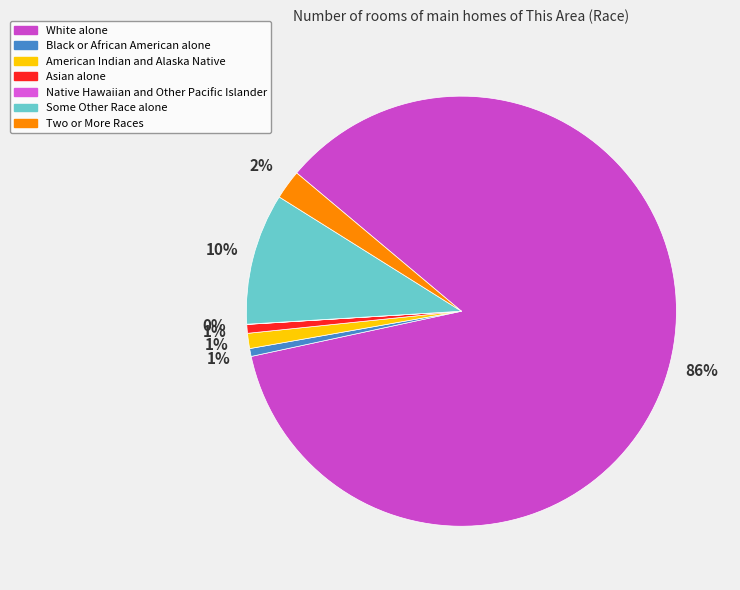

What is the change in value from White alone to Some Other Race alone?

-5368